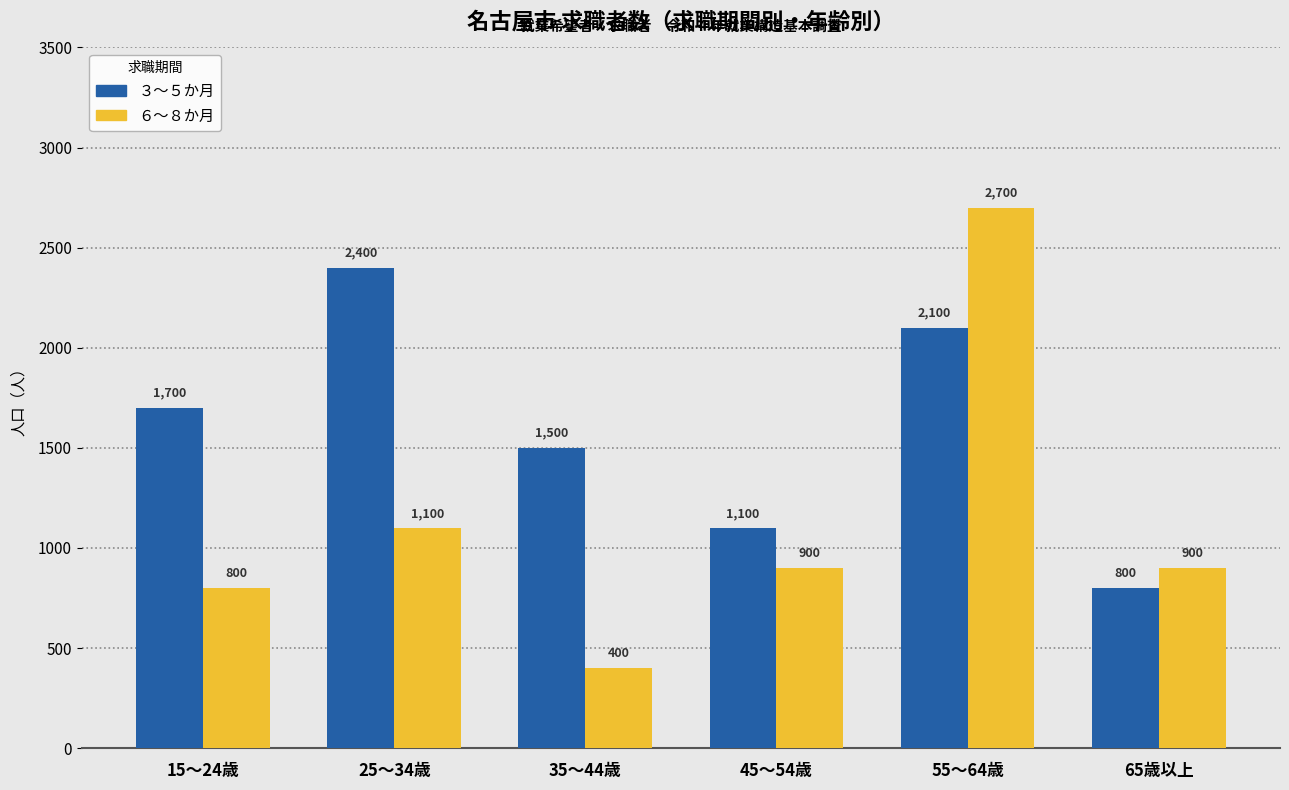

At which category is the sum across all series the highest?

55～64歳